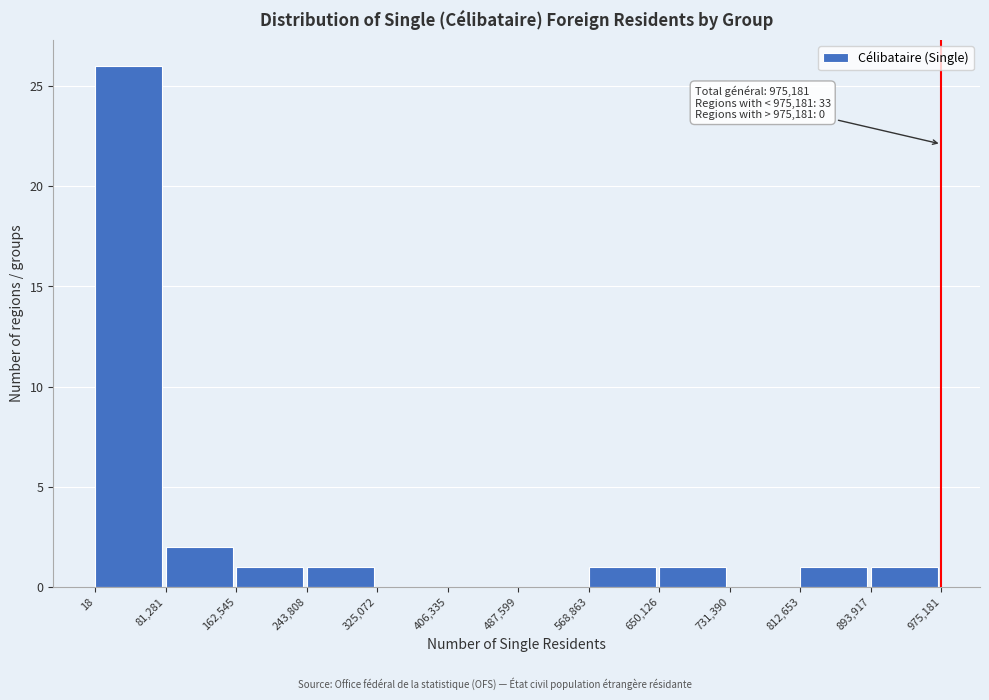

Which range on the x-axis has the tallest bar?

18 to 81,281